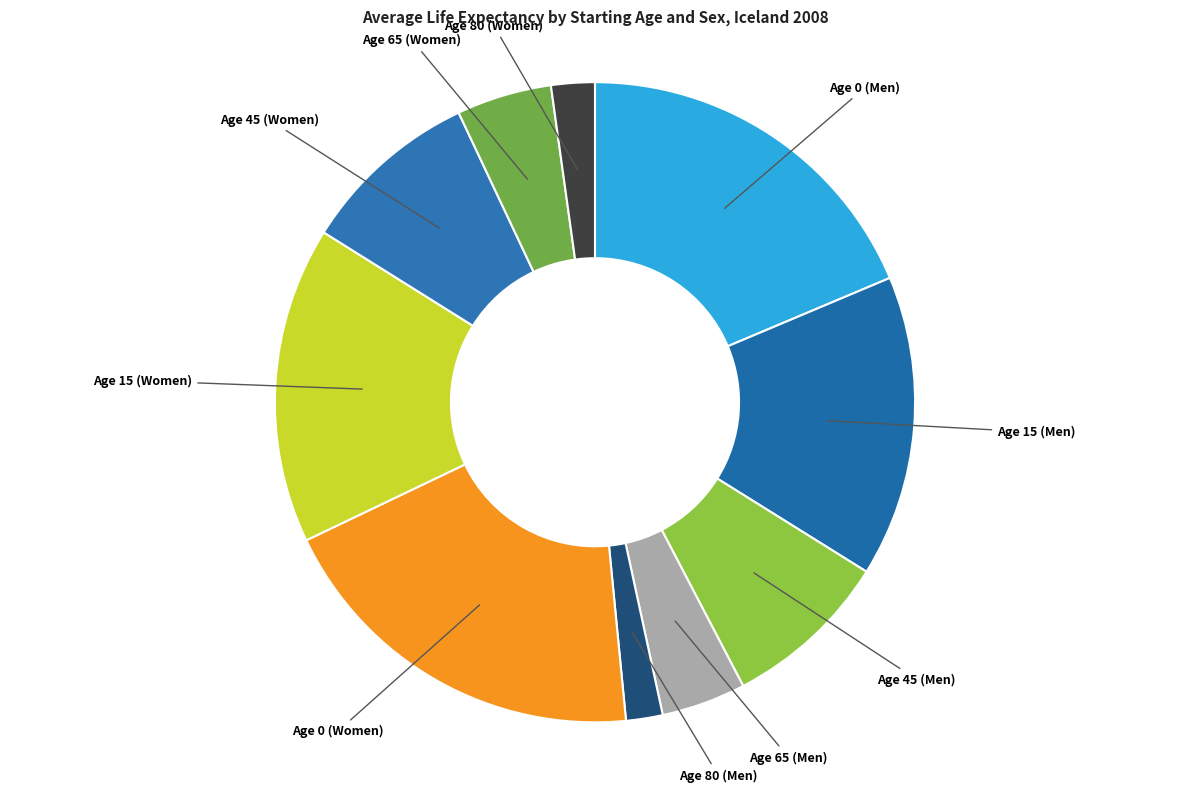

Rank the categories by value from lowest to highest.

Age 80 (Men), Age 80 (Women), Age 65 (Men), Age 65 (Women), Age 45 (Men), Age 45 (Women), Age 15 (Men), Age 15 (Women), Age 0 (Men), Age 0 (Women)